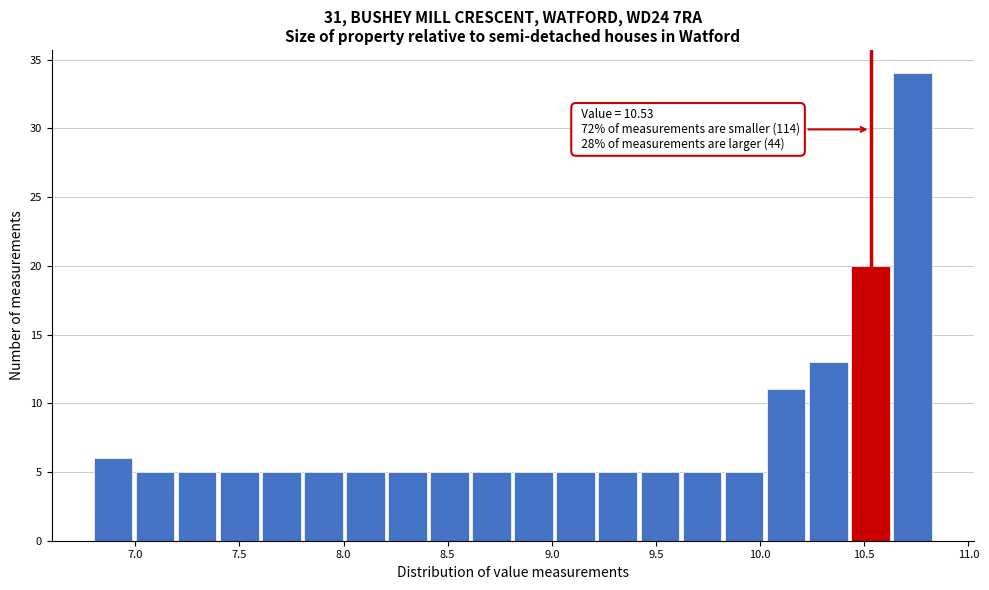

Over which range of the x-axis is the bar tallest?

10.65 to 10.85